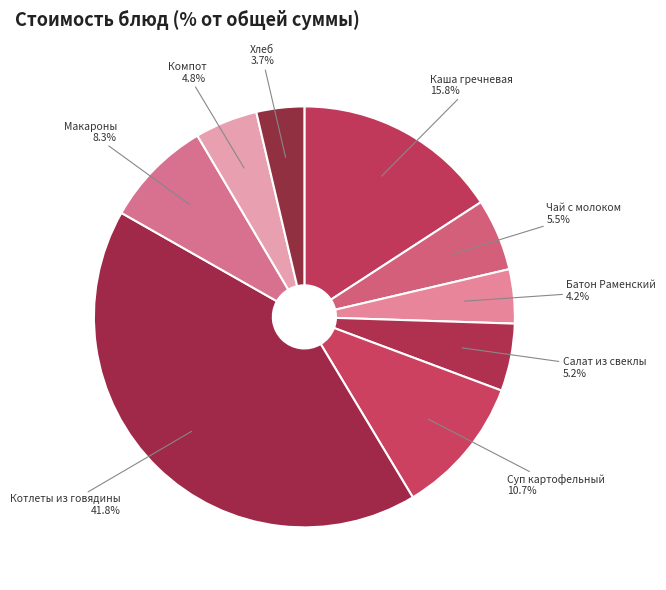

Which slice is the largest?

Котлеты из говядины